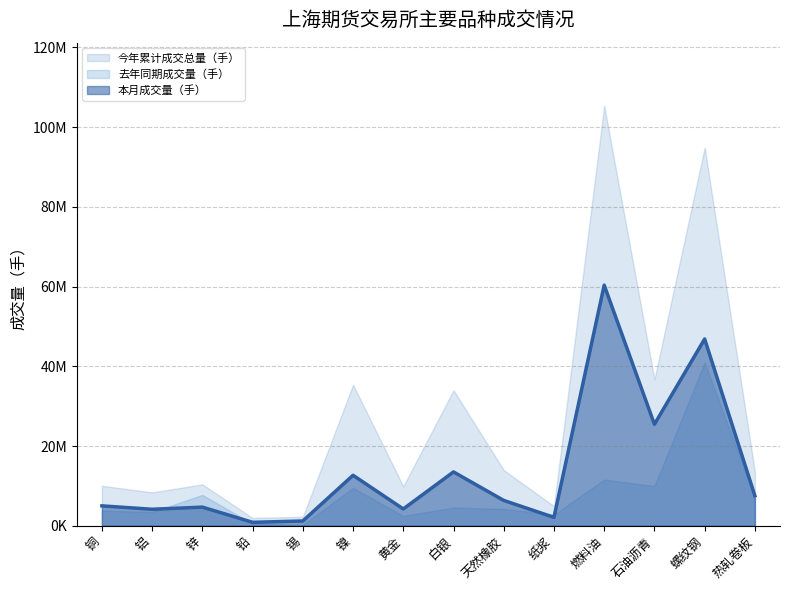

Where does the 今年累计成交总量（手） series first go above 13601873?

镍